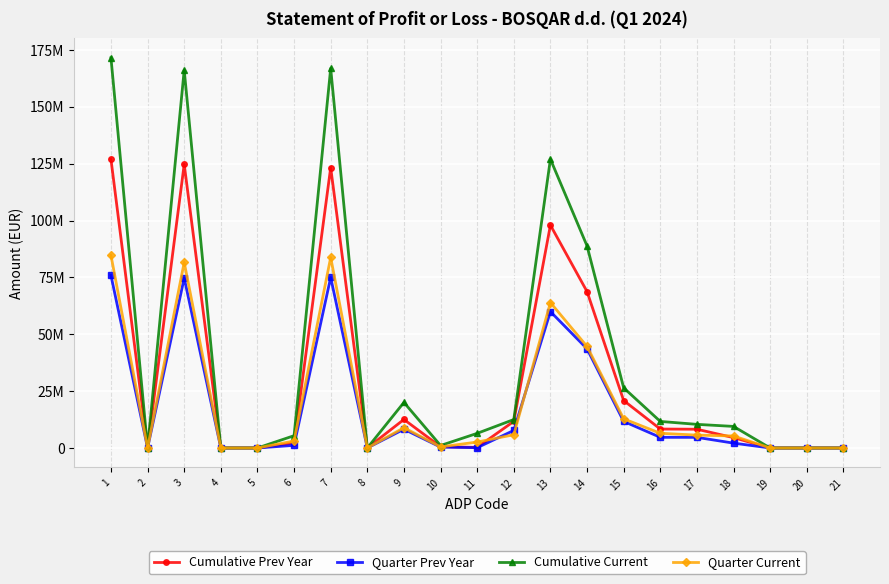

At which label does Cumulative Prev Year first exceed 4559556?

1